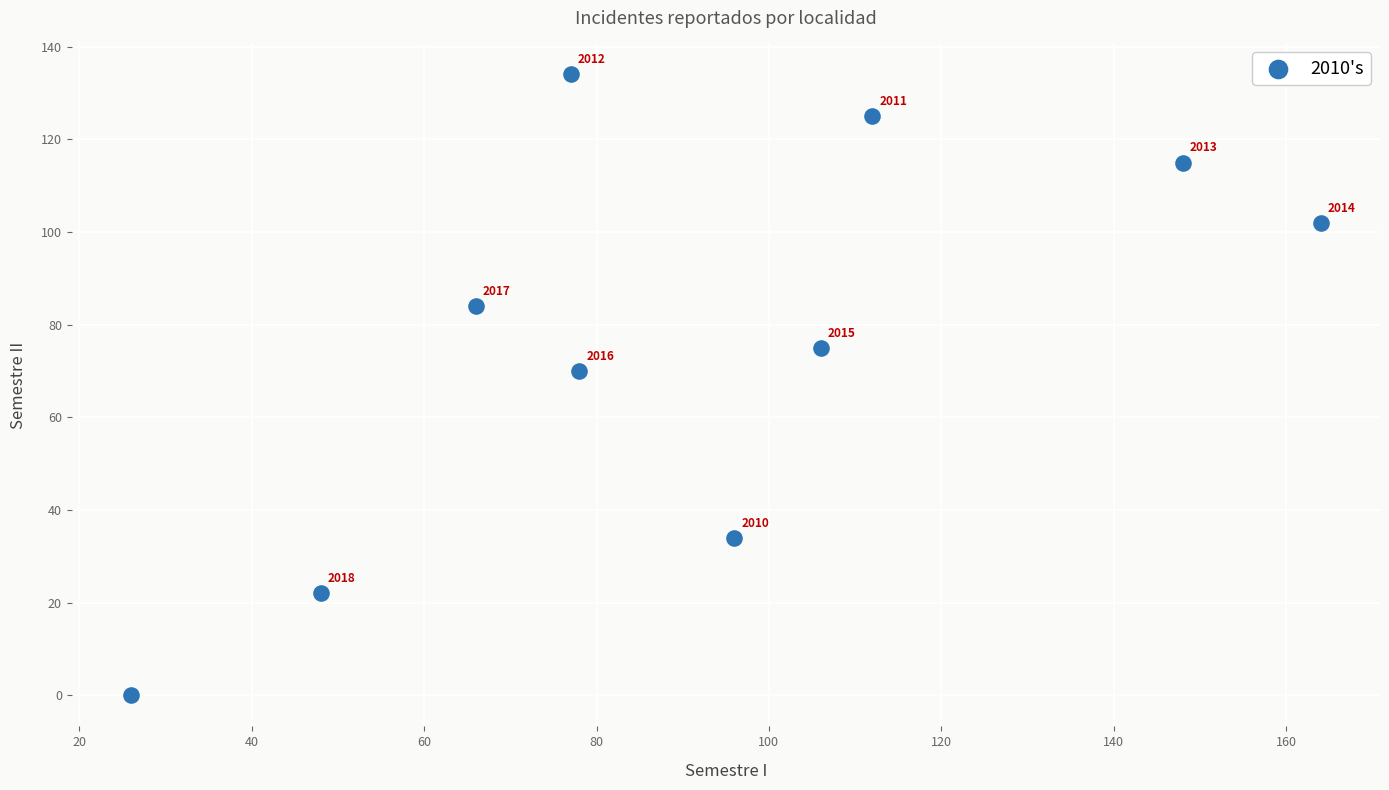

What is the average X value?

92